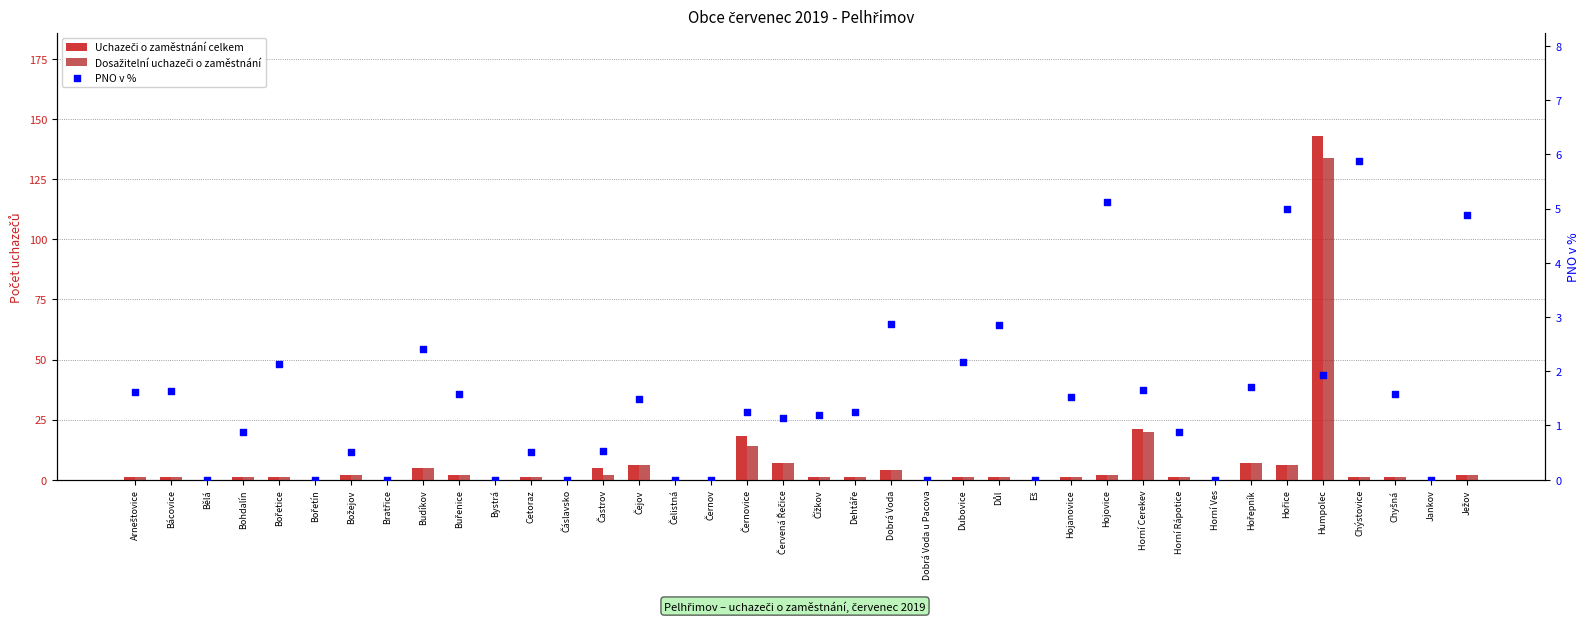

Which series has the largest total across all categories?

Uchazeči o zaměstnání celkem